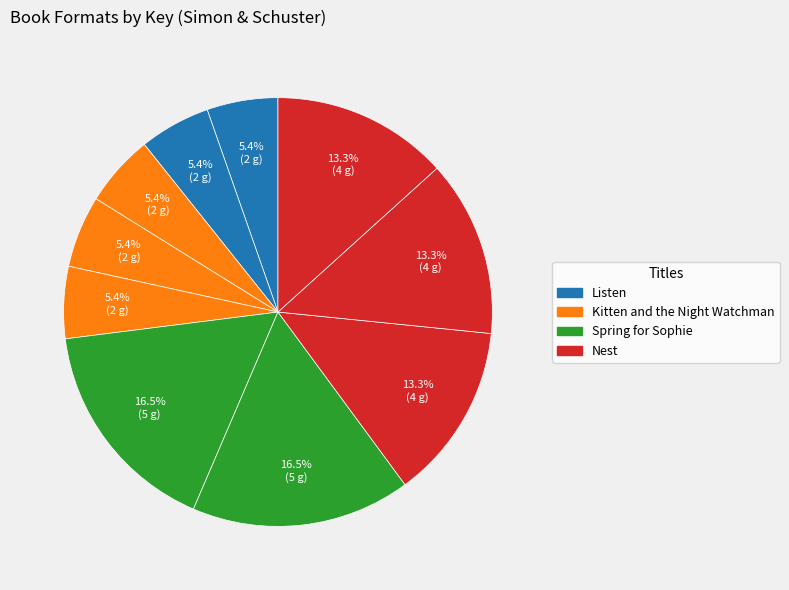

How many segments does this pie chart have?

10